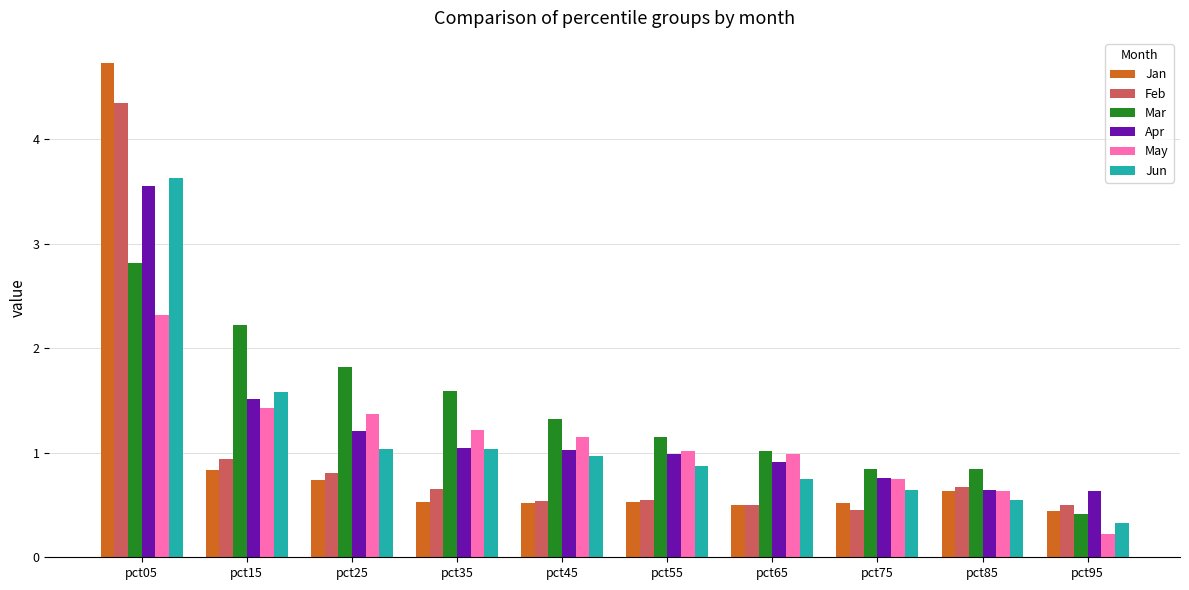

Reading right to left, list all the values displayed in this chart.

Jan: 0.4	0.6	0.5	0.5	0.5	0.5	0.5	0.7	0.8	4.7
Feb: 0.5	0.7	0.5	0.5	0.5	0.5	0.7	0.8	0.9	4.4
Mar: 0.4	0.8	0.8	1.0	1.2	1.3	1.6	1.8	2.2	2.8
Apr: 0.6	0.6	0.8	0.9	1.0	1.0	1.0	1.2	1.5	3.6
May: 0.2	0.6	0.7	1.0	1.0	1.1	1.2	1.4	1.4	2.3
Jun: 0.3	0.5	0.6	0.7	0.9	1.0	1.0	1.0	1.6	3.6